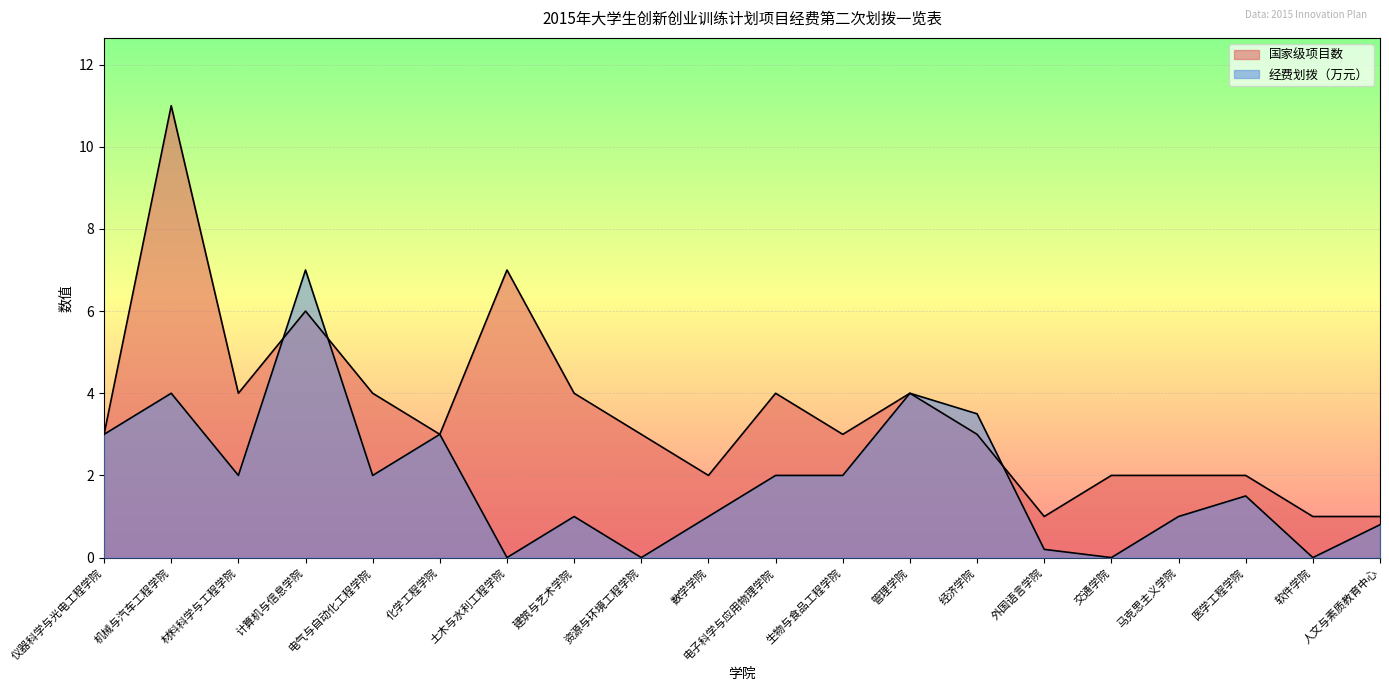

Reading left to right, extract all data points from this chart.

国家级项目数: 3.0	11.0	4.0	6.0	4.0	3.0	7.0	4.0	3.0	2.0	4.0	3.0	4.0	3.0	1.0	2.0	2.0	2.0	1.0	1.0
经费划拨（万元）: 3.0	4.0	2.0	7.0	2.0	3.0	0.0	1.0	0.0	1.0	2.0	2.0	4.0	3.5	0.2	0.0	1.0	1.5	0.0	0.8